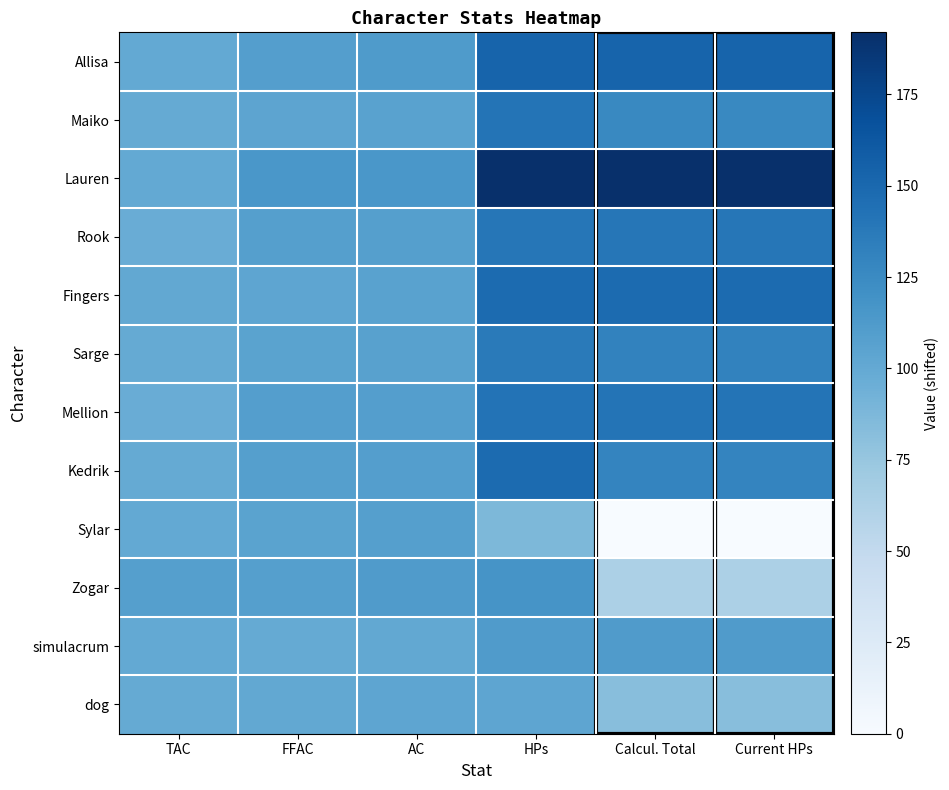

What is the total value across all series at AC?

1295